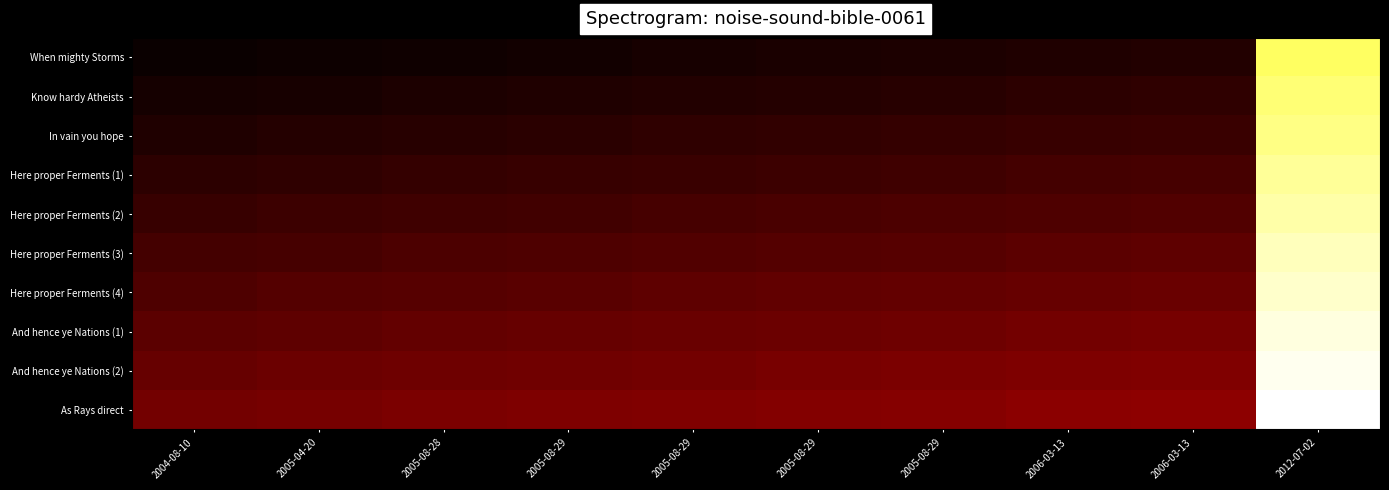

Reading right to left, transcribe all the data shown in this chart.

When mighty Storms: 2012-07-02=0.8	2006-03-13=0.0	2006-03-13=0.0	2005-08-29=0.0	2005-08-29=0.0	2005-08-29=0.0	2005-08-29=0.0	2005-08-28=0.0	2005-04-20=0.0	2004-08-10=0.0
Know hardy Atheists: 2012-07-02=0.9	2006-03-13=0.1	2006-03-13=0.1	2005-08-29=0.0	2005-08-29=0.0	2005-08-29=0.0	2005-08-29=0.0	2005-08-28=0.0	2005-04-20=0.0	2004-08-10=0.0
In vain you hope: 2012-07-02=0.9	2006-03-13=0.1	2006-03-13=0.1	2005-08-29=0.1	2005-08-29=0.1	2005-08-29=0.1	2005-08-29=0.1	2005-08-28=0.0	2005-04-20=0.0	2004-08-10=0.0
Here proper Ferments (1): 2012-07-02=0.9	2006-03-13=0.1	2006-03-13=0.1	2005-08-29=0.1	2005-08-29=0.1	2005-08-29=0.1	2005-08-29=0.1	2005-08-28=0.1	2005-04-20=0.1	2004-08-10=0.1
Here proper Ferments (2): 2012-07-02=0.9	2006-03-13=0.1	2006-03-13=0.1	2005-08-29=0.1	2005-08-29=0.1	2005-08-29=0.1	2005-08-29=0.1	2005-08-28=0.1	2005-04-20=0.1	2004-08-10=0.1
Here proper Ferments (3): 2012-07-02=0.9	2006-03-13=0.1	2006-03-13=0.1	2005-08-29=0.1	2005-08-29=0.1	2005-08-29=0.1	2005-08-29=0.1	2005-08-28=0.1	2005-04-20=0.1	2004-08-10=0.1
Here proper Ferments (4): 2012-07-02=0.9	2006-03-13=0.1	2006-03-13=0.1	2005-08-29=0.1	2005-08-29=0.1	2005-08-29=0.1	2005-08-29=0.1	2005-08-28=0.1	2005-04-20=0.1	2004-08-10=0.1
And hence ye Nations (1): 2012-07-02=1.0	2006-03-13=0.2	2006-03-13=0.2	2005-08-29=0.2	2005-08-29=0.1	2005-08-29=0.1	2005-08-29=0.1	2005-08-28=0.1	2005-04-20=0.1	2004-08-10=0.1
And hence ye Nations (2): 2012-07-02=1.0	2006-03-13=0.2	2006-03-13=0.2	2005-08-29=0.2	2005-08-29=0.2	2005-08-29=0.2	2005-08-29=0.2	2005-08-28=0.2	2005-04-20=0.1	2004-08-10=0.1
As Rays direct: 2012-07-02=1.0	2006-03-13=0.2	2006-03-13=0.2	2005-08-29=0.2	2005-08-29=0.2	2005-08-29=0.2	2005-08-29=0.2	2005-08-28=0.2	2005-04-20=0.2	2004-08-10=0.2